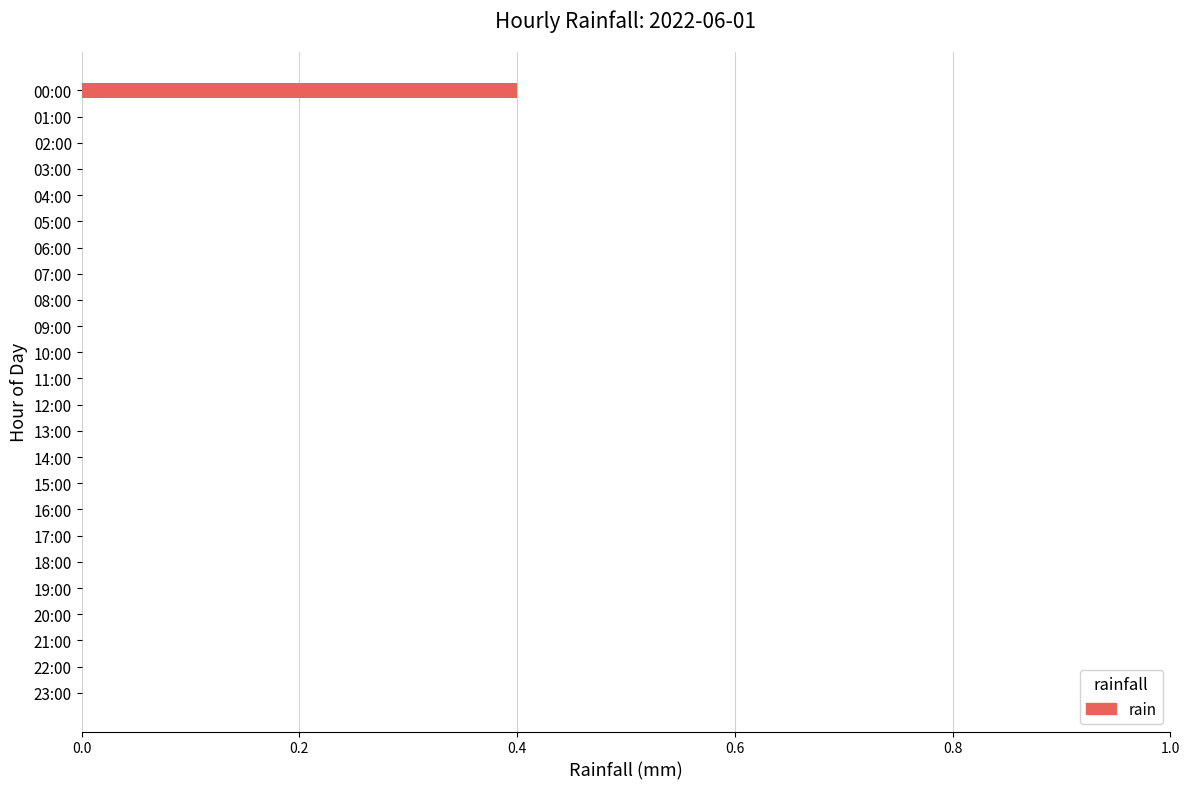

Reading top to bottom, transcribe all the data shown in this chart.

00:00=0.4	01:00=0.0	02:00=0.0	03:00=0.0	04:00=0.0	05:00=0.0	06:00=0.0	07:00=0.0	08:00=0.0	09:00=0.0	10:00=0.0	11:00=0.0	12:00=0.0	13:00=0.0	14:00=0.0	15:00=0.0	16:00=0.0	17:00=0.0	18:00=0.0	19:00=0.0	20:00=0.0	21:00=0.0	22:00=0.0	23:00=0.0